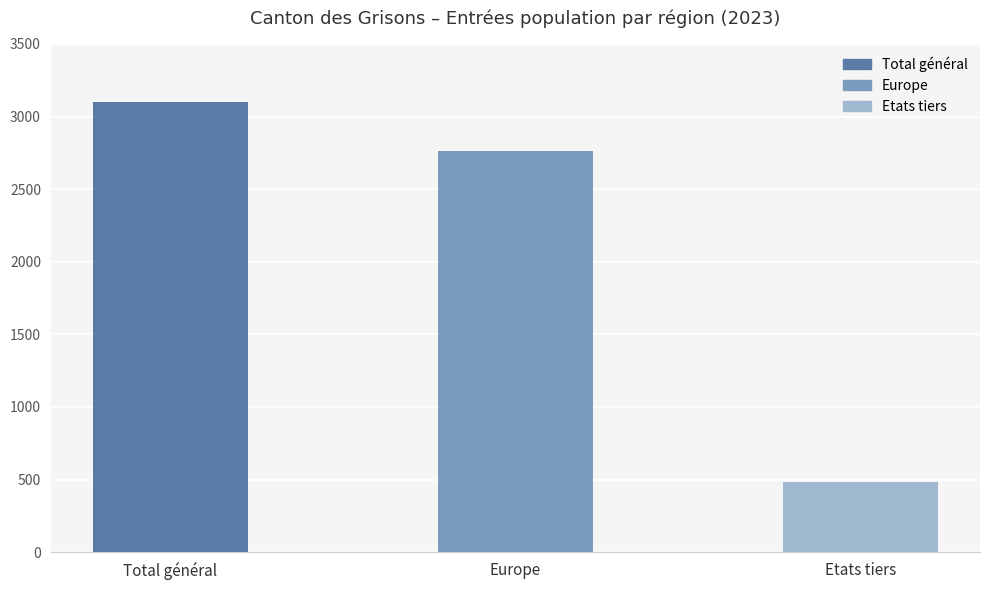

Rank the categories by value from highest to lowest.

Total général, Europe, Etats tiers